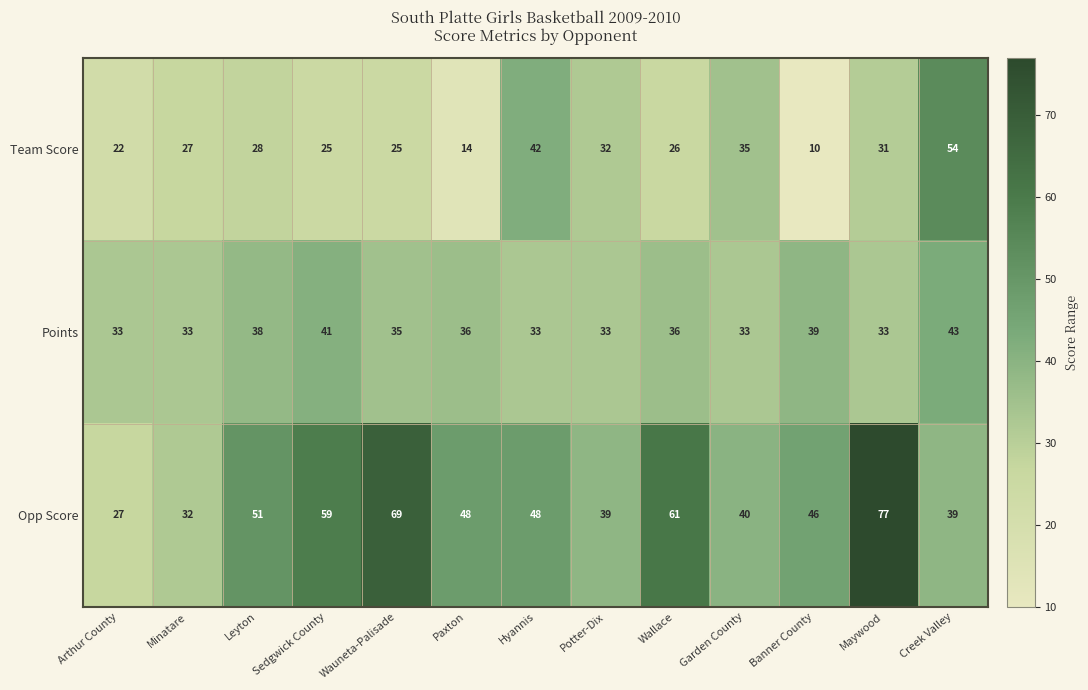

What is the spread (max minus min) of values at Banner County?

36